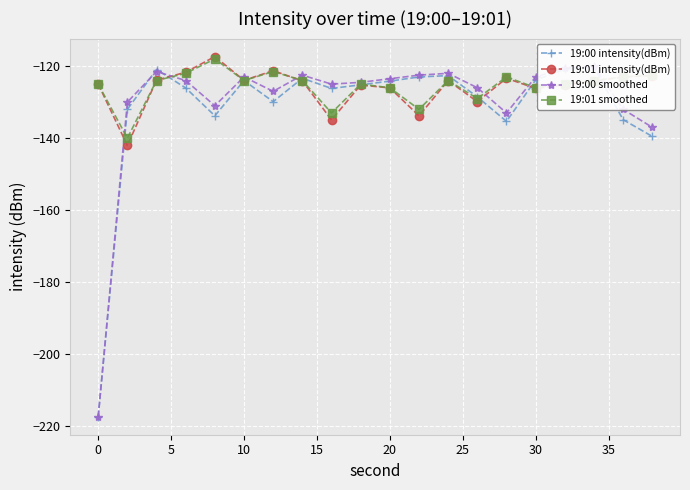

How many values in the 19:00 intensity(dBm) series are below -125?

11